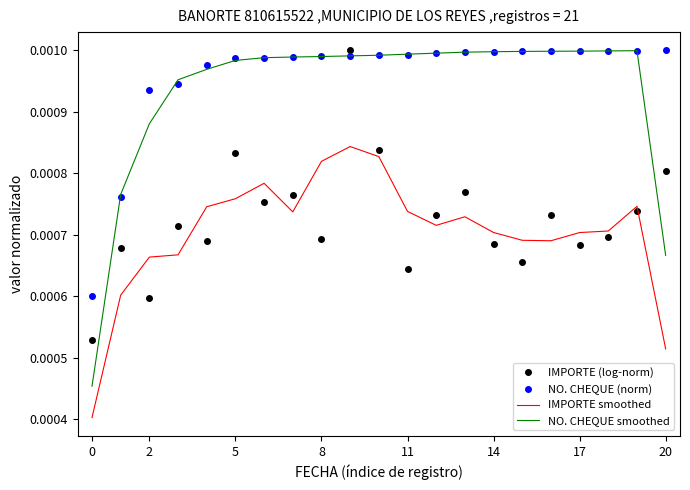

After their last crossing, which series has the higher values: IMPORTE (log-norm) or IMPORTE smoothed?

IMPORTE (log-norm)